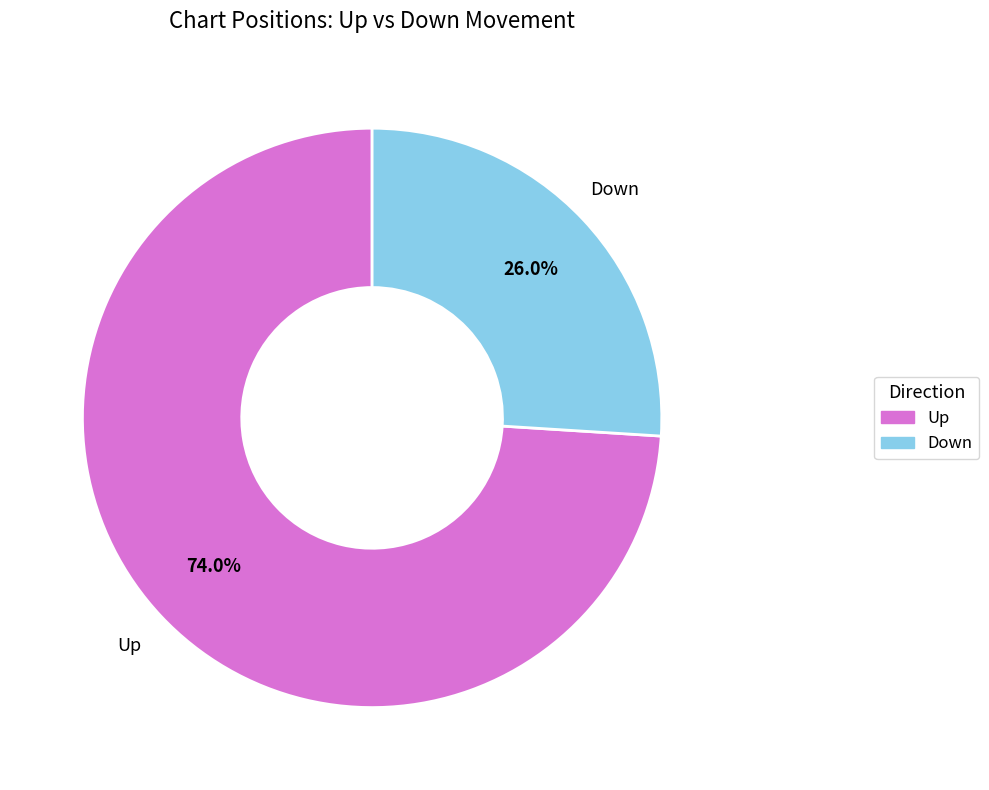

What is the majority slice?

Up